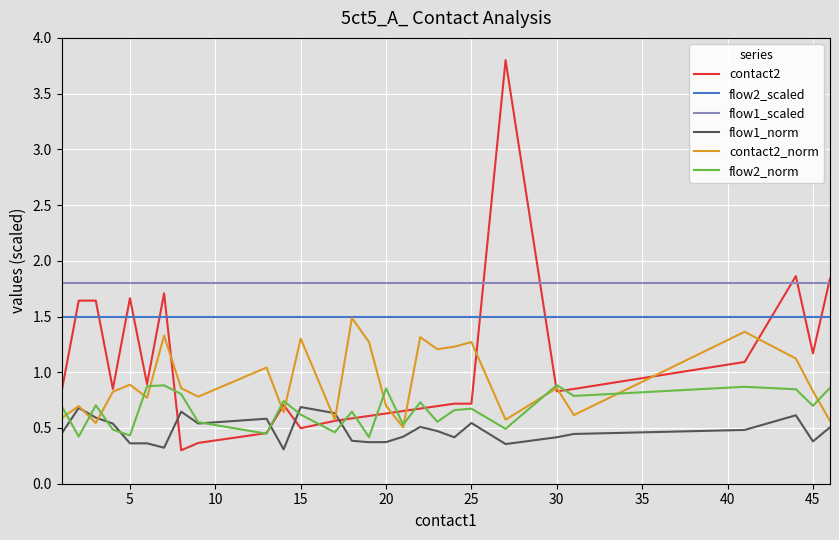

Which series has the widest spread of values?

contact2